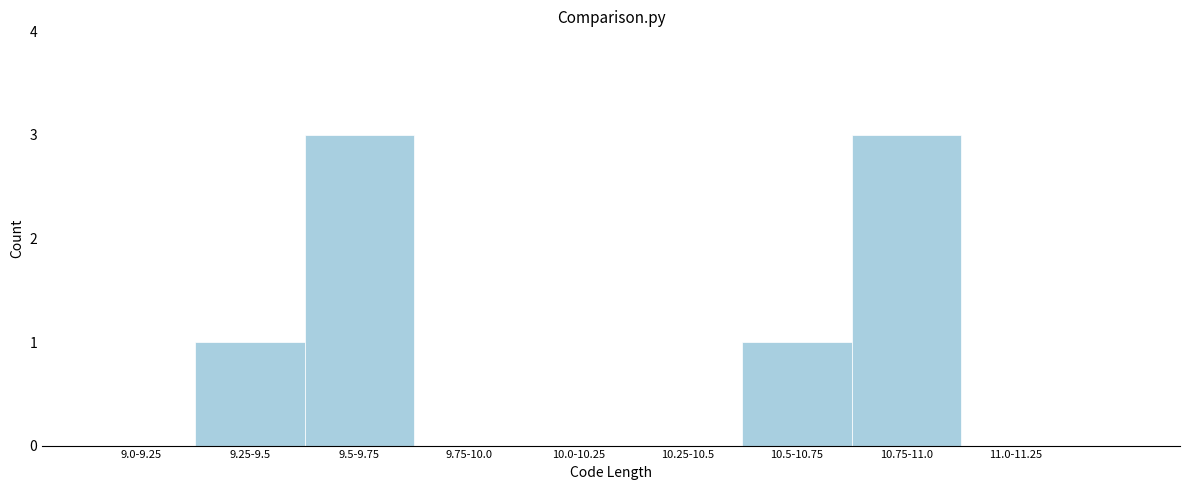

Reading left to right, transcribe all the data shown in this chart.

9.0-9.25=0	9.25-9.5=1	9.5-9.75=3	9.75-10.0=0	10.0-10.25=0	10.25-10.5=0	10.5-10.75=1	10.75-11.0=3	11.0-11.25=0